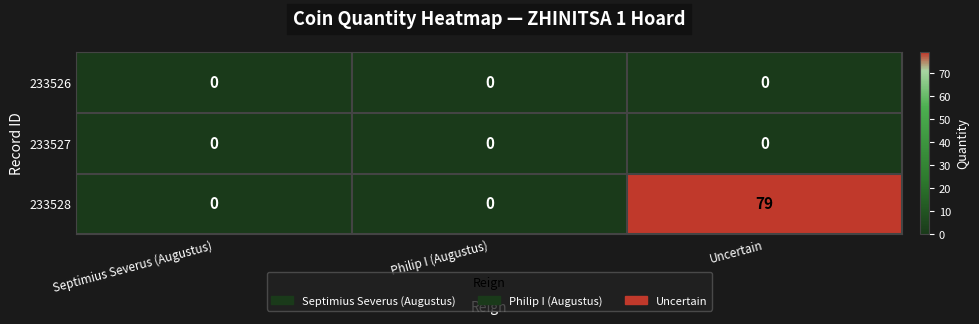

How many 233528 values are between 0 and 79?

3